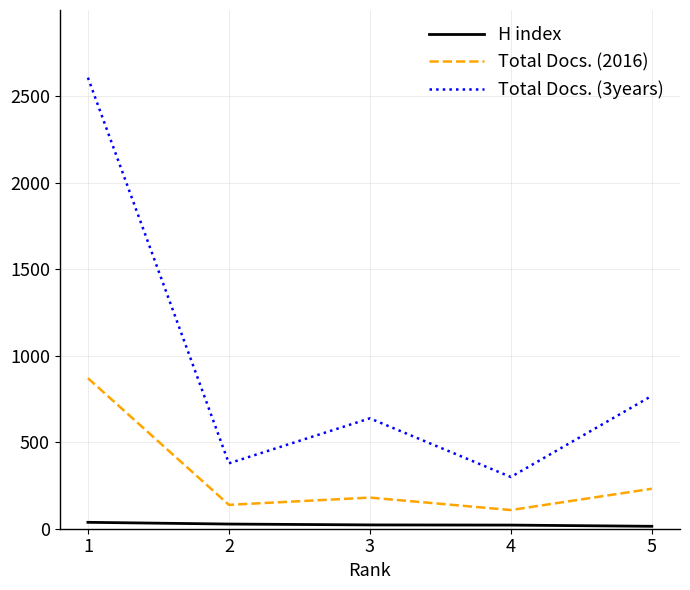

True or false: H index and Total Docs. (2016) cross at least once.

False